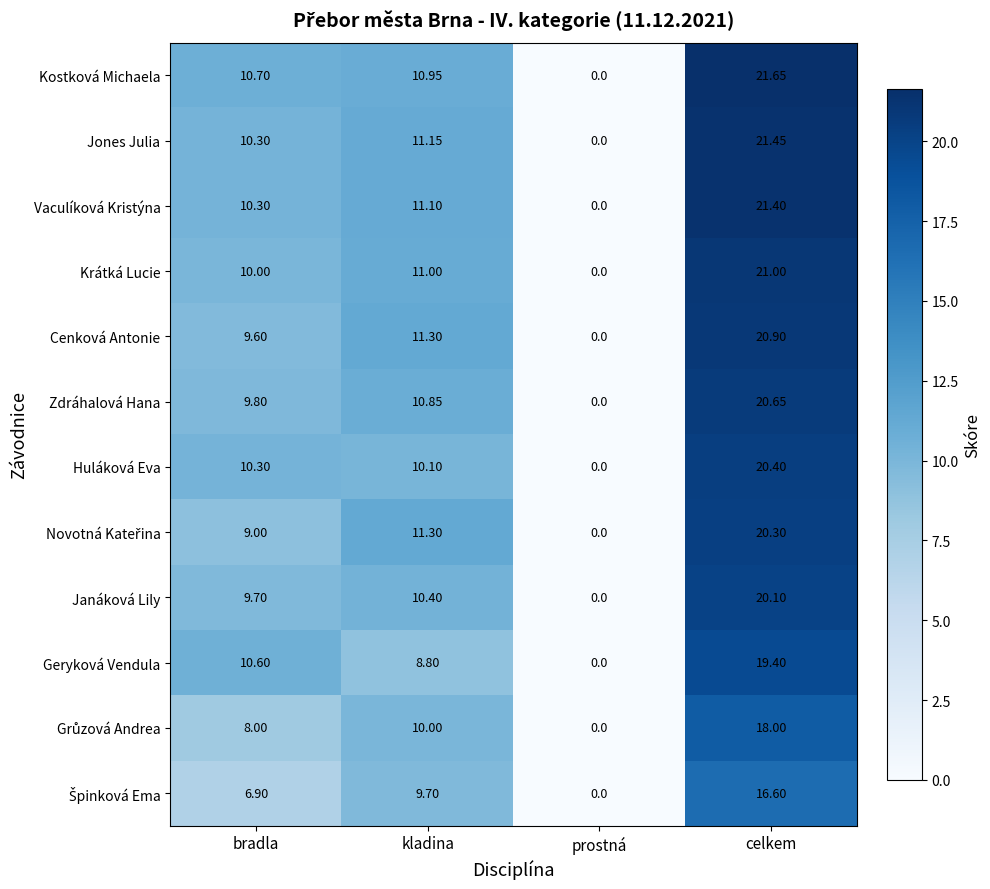

At which category is the sum across all series the highest?

celkem